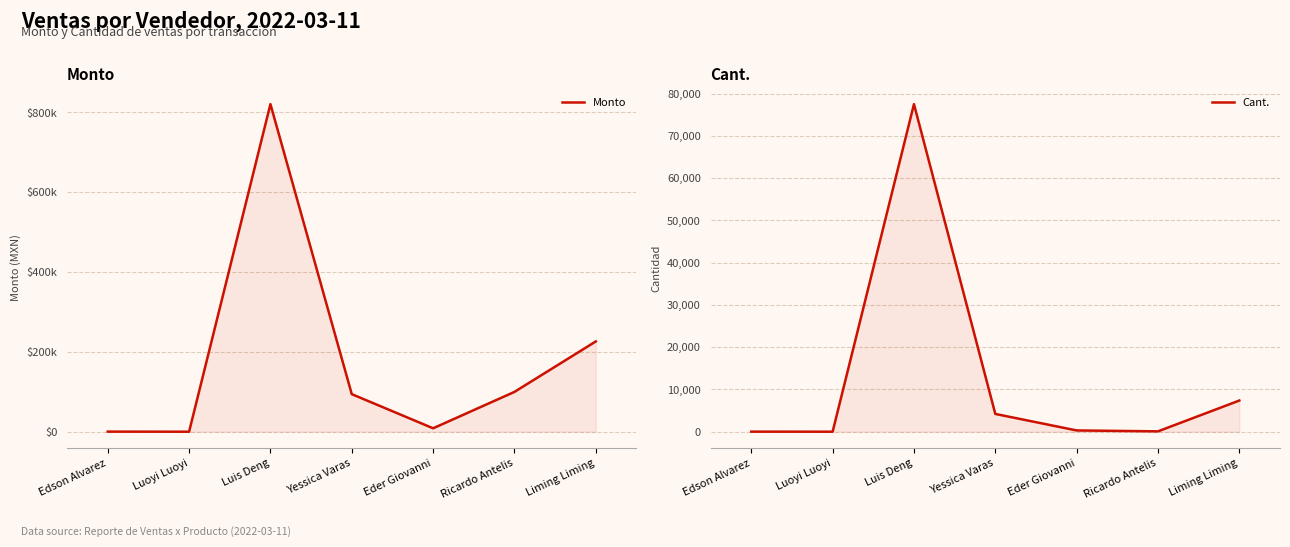

Is the value of Monto at Eder Giovanni greater than the value of Cant. at Ricardo Antelis?

Yes